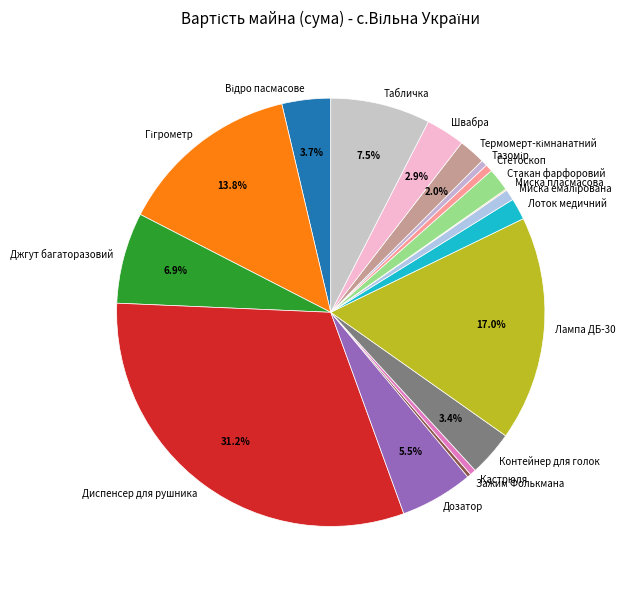

Combined, do Дозатор and Кастрюля account for over 50%?

No